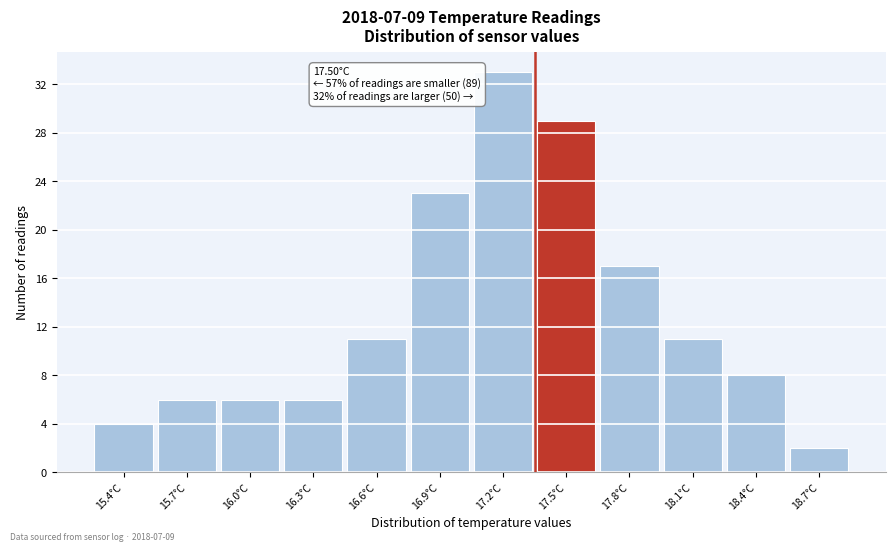

Reading left to right, extract all data points from this chart.

4	6	6	6	11	23	33	29	17	11	8	2